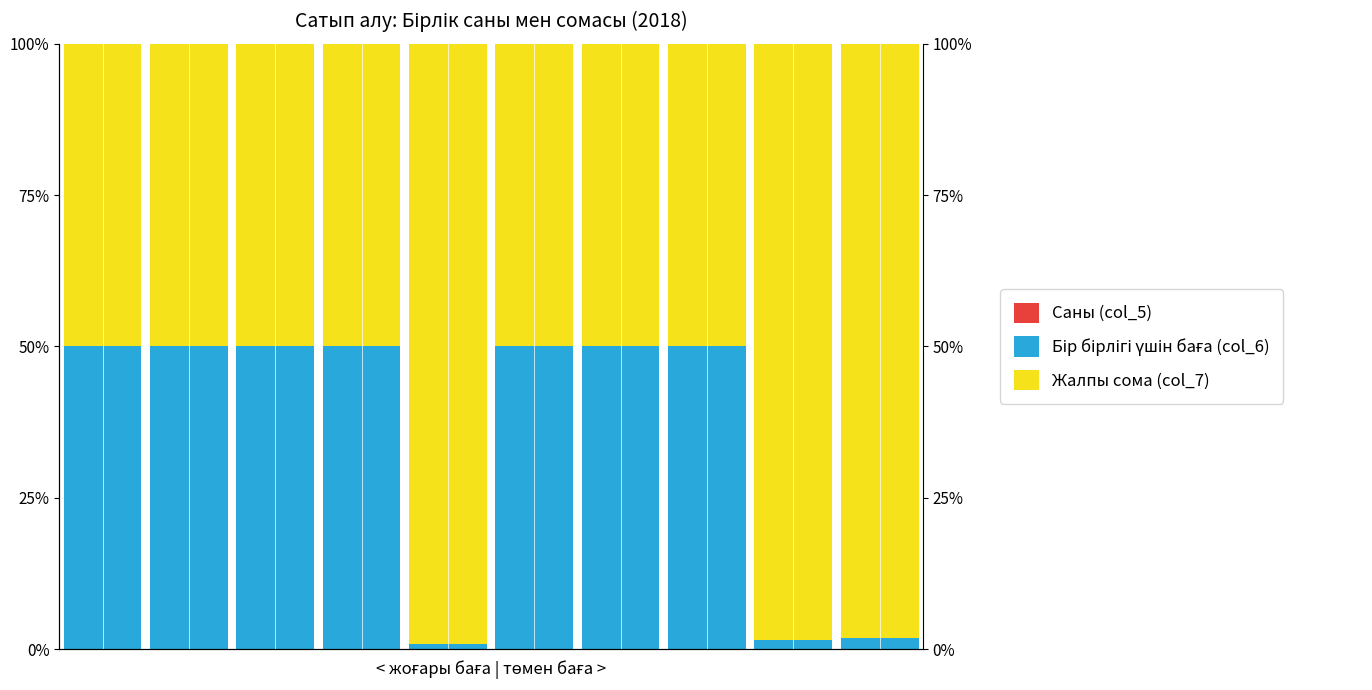

What is the difference between the Жалпы сома (col_7) values at 8 and 7?

48.4